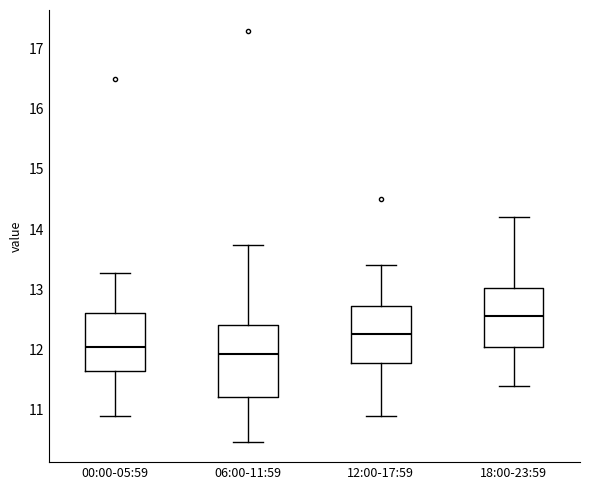

Reading left to right, read every box against the y-axis: the position of its median line, the range the box covers, and the ends of its whiskers. The values are not printed on the chart, so give them approximately, as read against the axis.

00:00-05:59: median 12.0, box 11.6 to 12.6, whiskers 10.9 to 13.3
06:00-11:59: median 11.9, box 11.2 to 12.4, whiskers 10.5 to 13.7
12:00-17:59: median 12.3, box 11.8 to 12.7, whiskers 10.9 to 13.4
18:00-23:59: median 12.6, box 12.1 to 13.0, whiskers 11.4 to 14.2